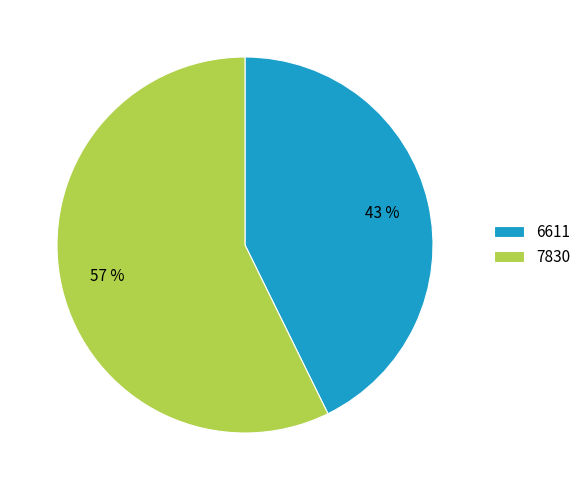

Which category has the biggest portion of the pie?

7830